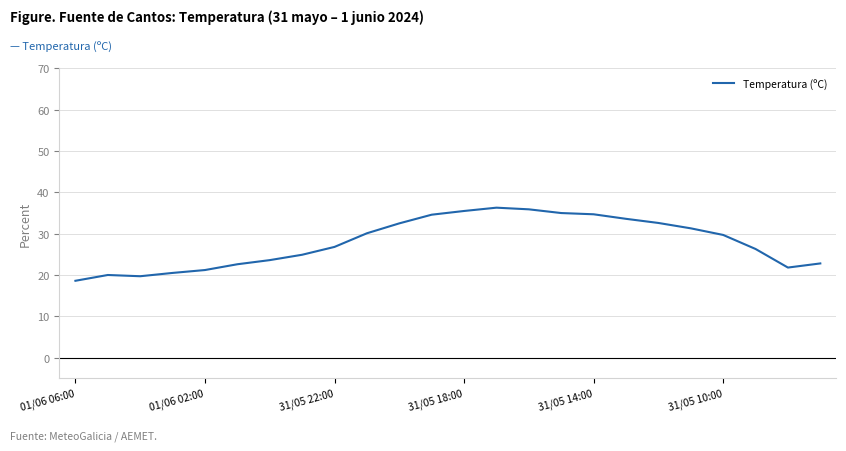

What is the difference between the maximum and minimum values?

17.7